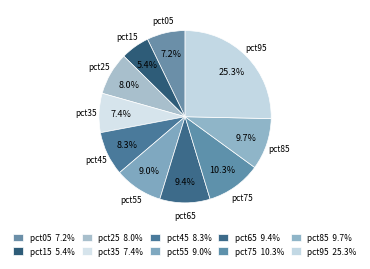

To the nearest percent, what is the difference between the pct65 and pct95 slice percentages?

16%